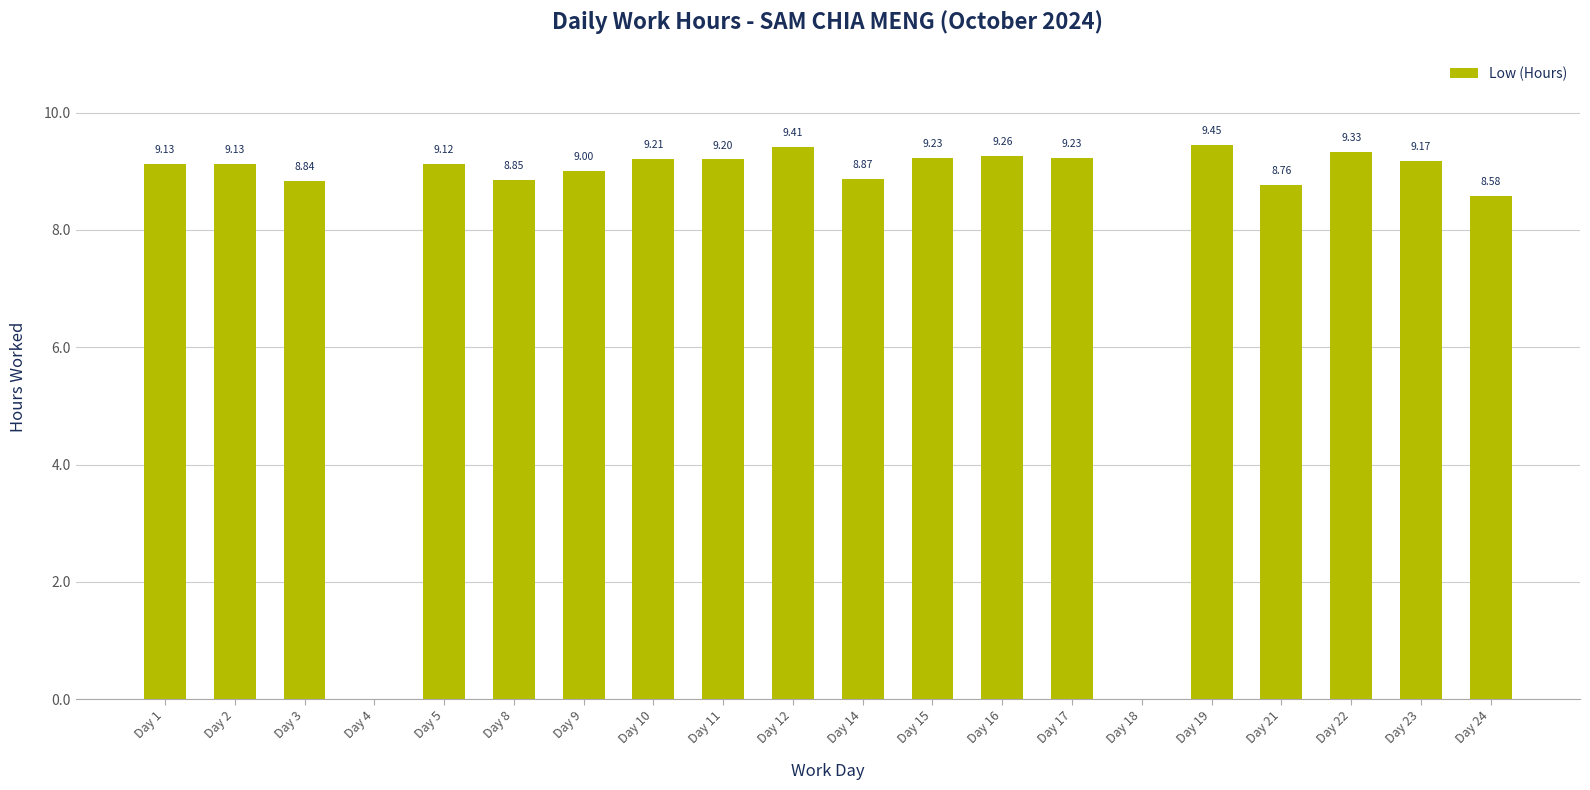

Which has a higher value, Day 4 or Day 5?

Day 5